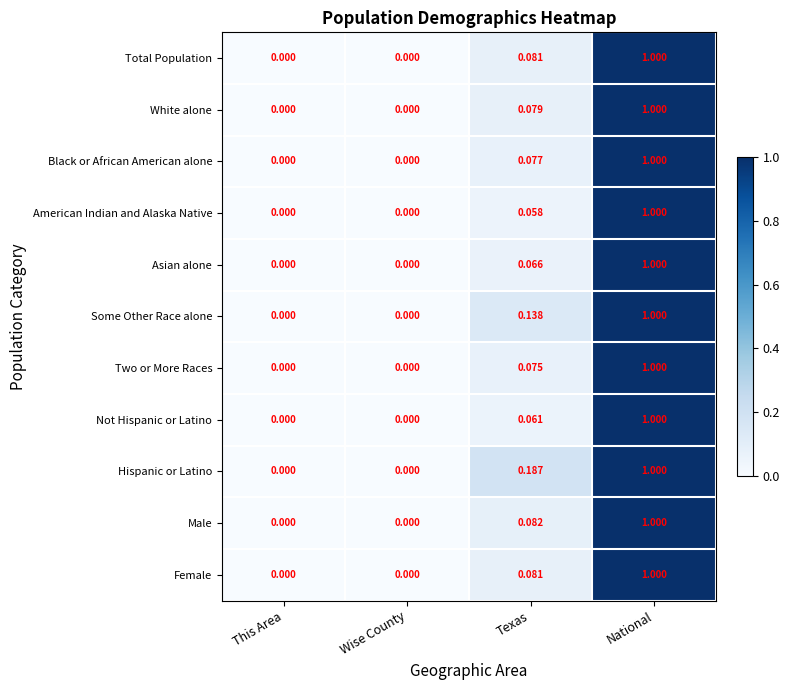

What is the greatest value displayed?

1.0